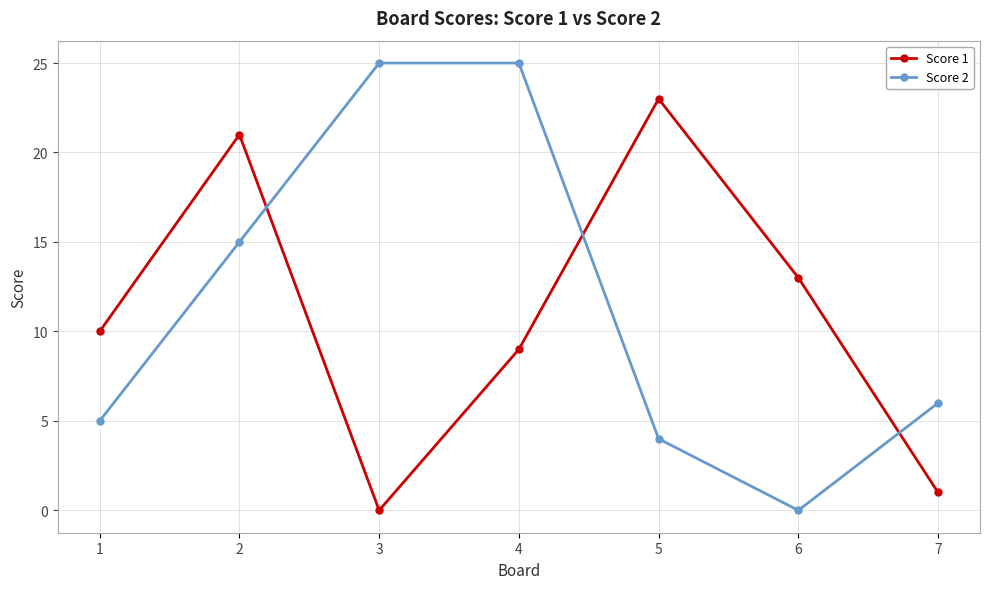

Reading left to right, what are all the values shown in this chart?

Score 1: 10	21	0	9	23	13	1
Score 2: 5	15	25	25	4	0	6